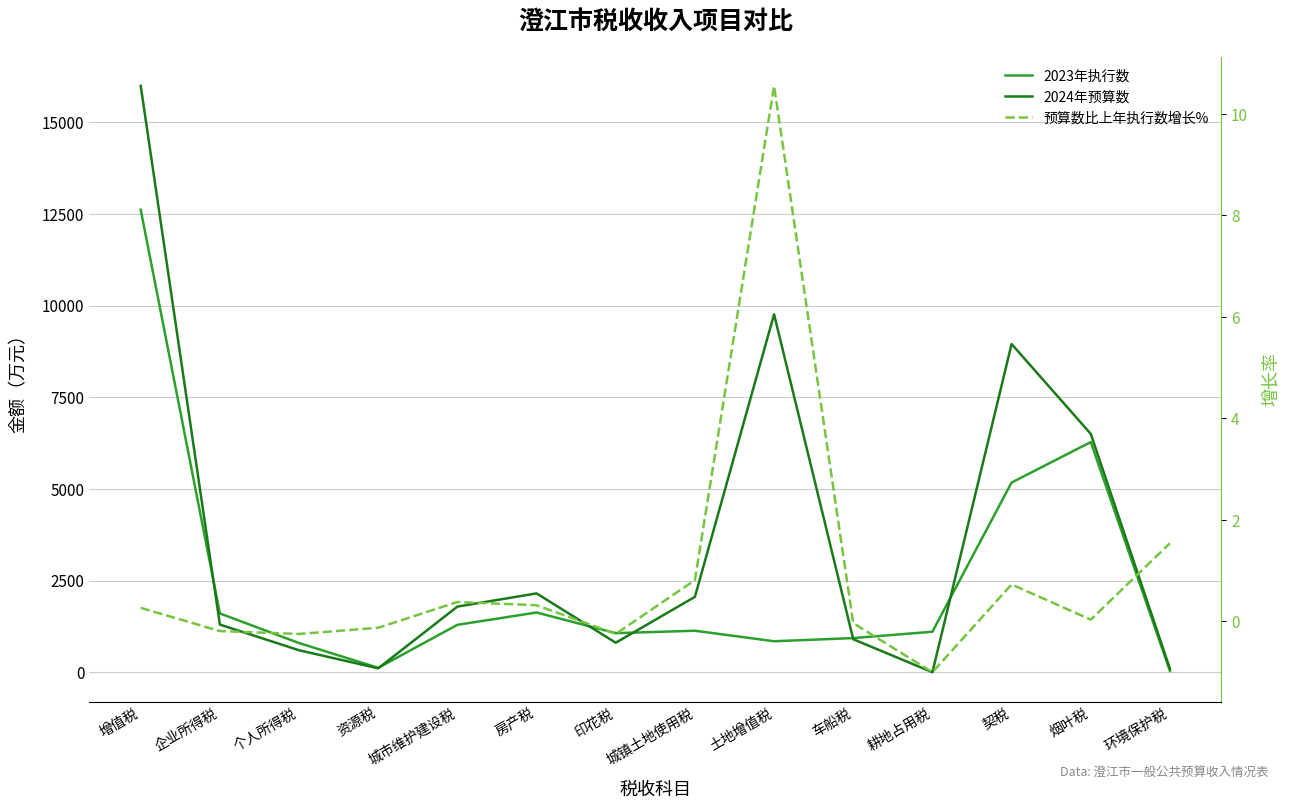

Where is 2024年预算数 nearest to the value 7995?

契税